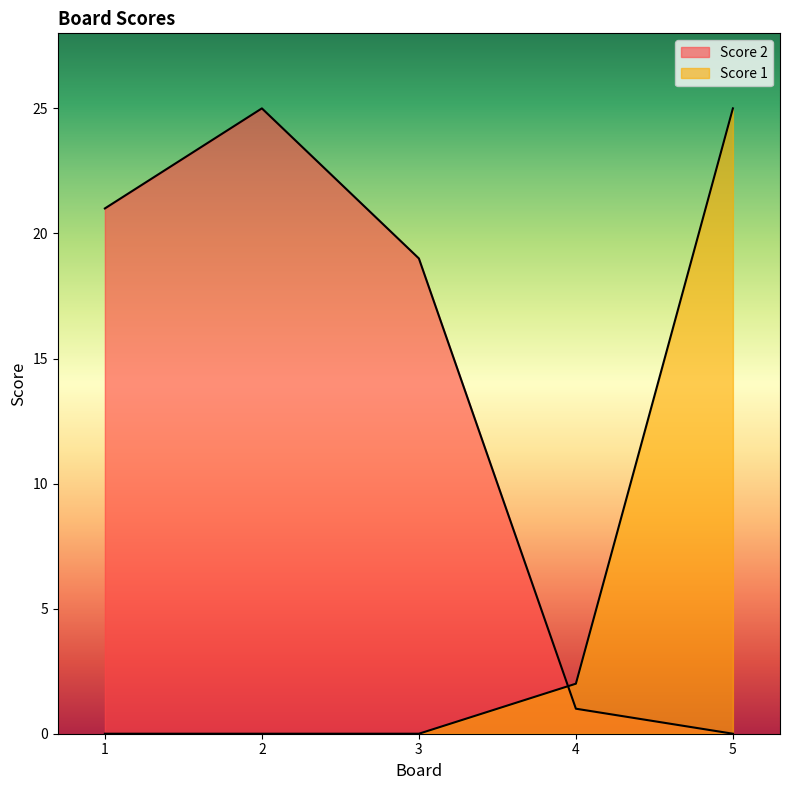

The value of Score 2 at 3 is 19. True or false?

True